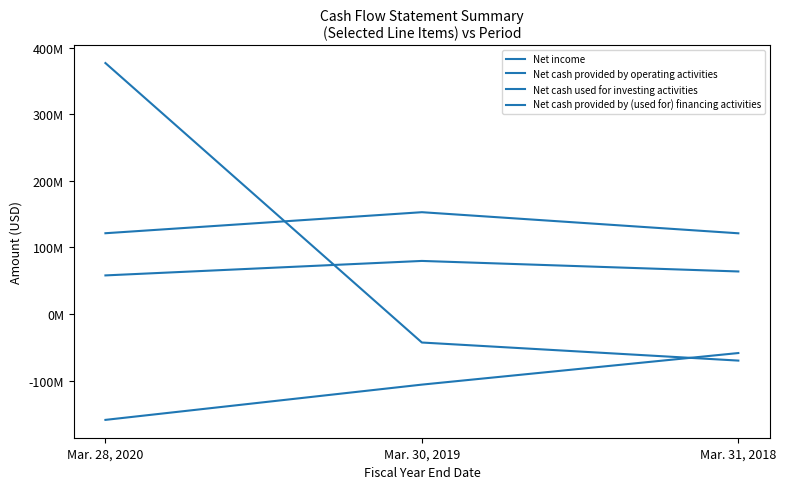

What is the difference between the maximum and minimum values in the Net cash provided by operating activities series?

31656000